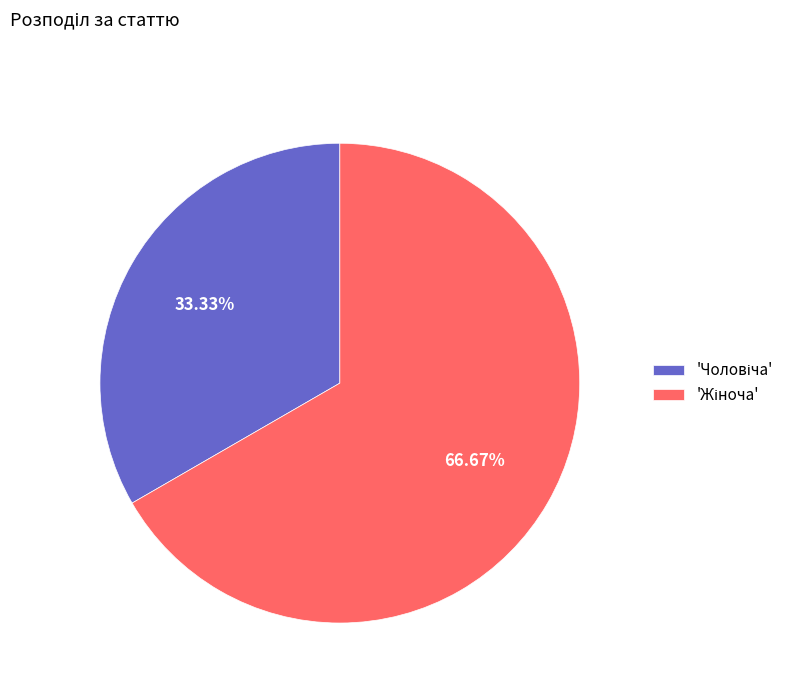

To the nearest percent, what is the average slice percentage?

50%